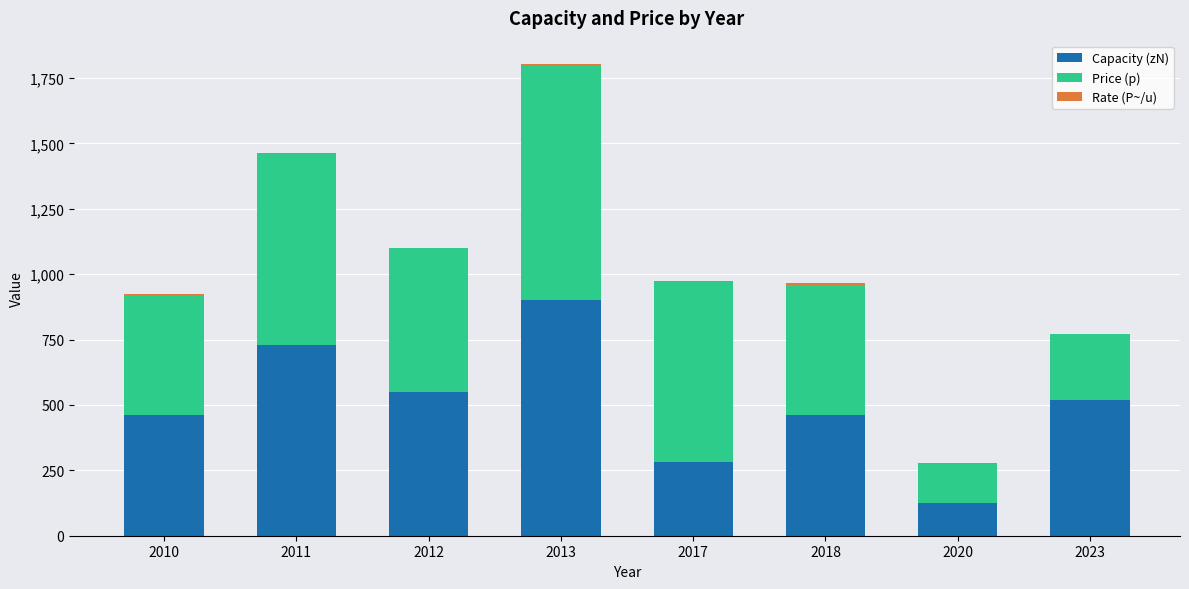

At which category is the sum across all series the highest?

2013